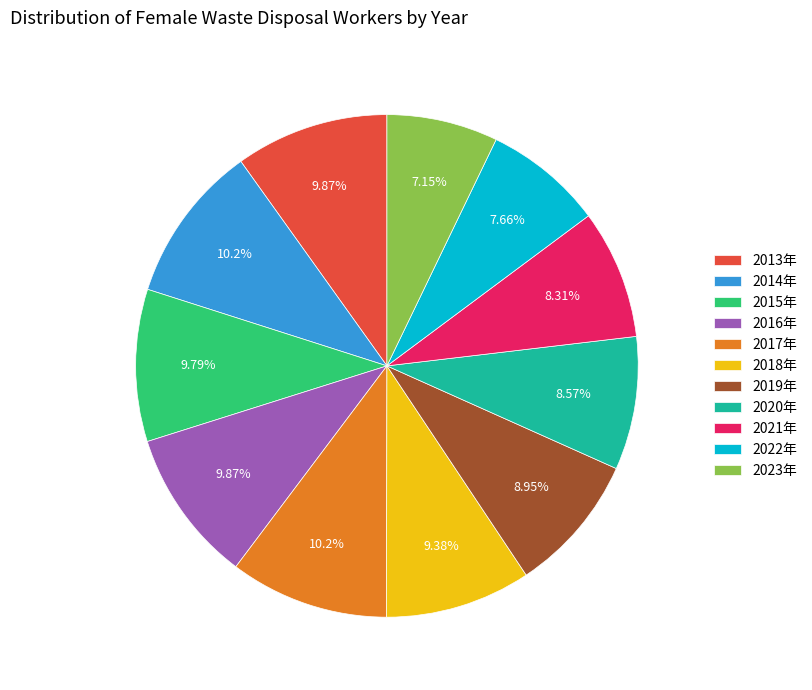

Approximately how many times larger is the value at 2019年 compared to 2022年?

1.2